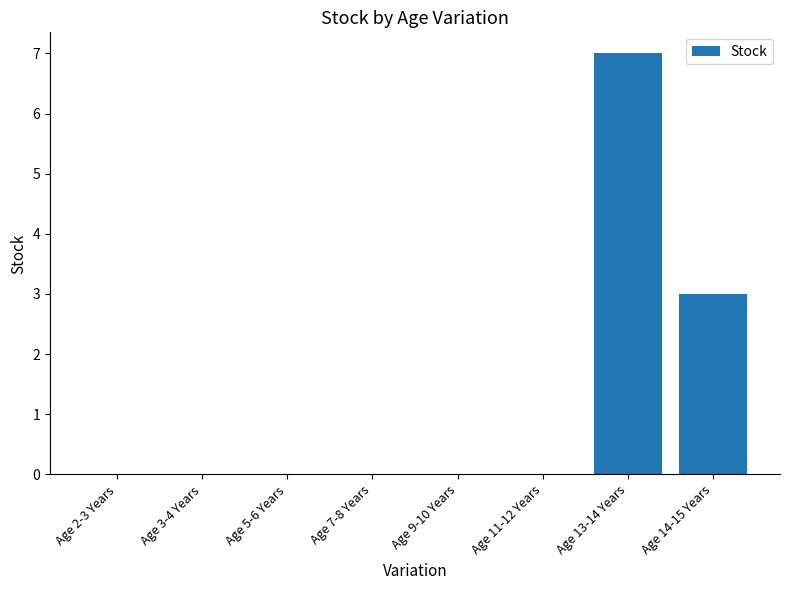

What is the maximum value shown in the chart?

7